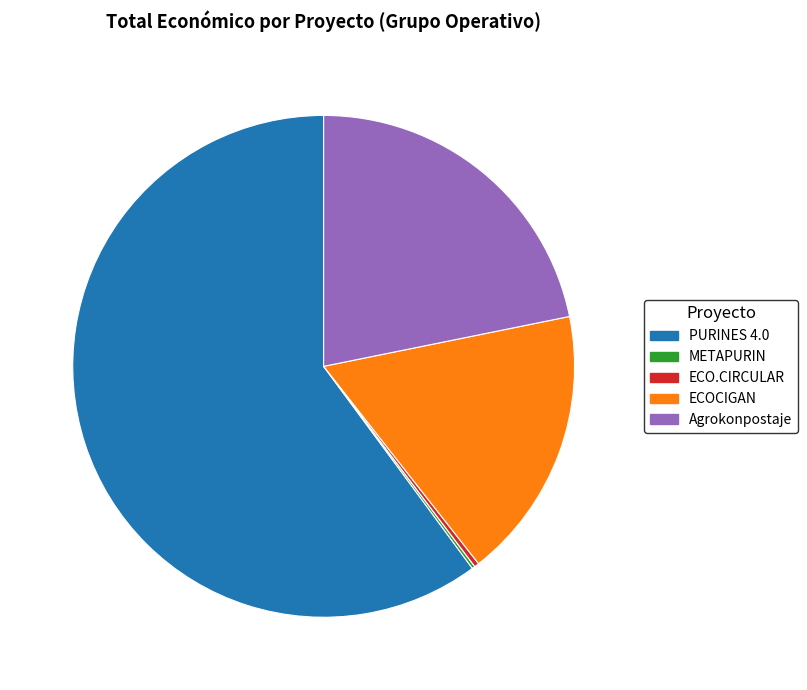

Does Agrokonpostaje represent more than half of the total?

No